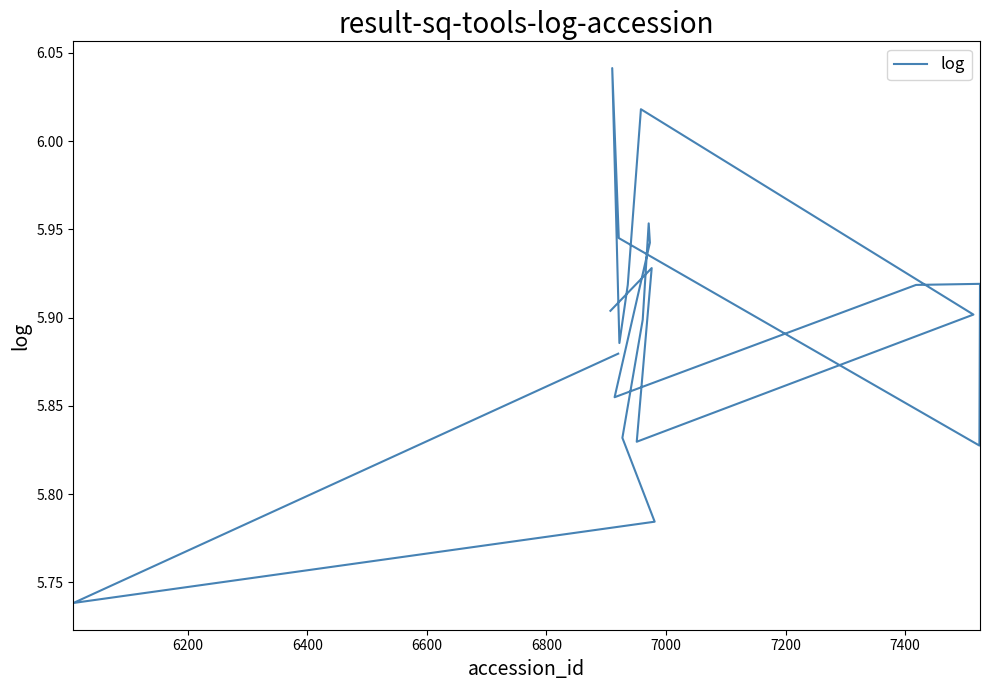

Is it true that the value at 9 is 3.4?

False